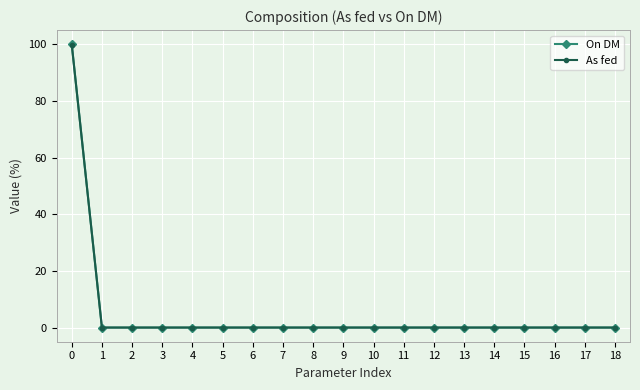

Reading right to left, list all the values displayed in this chart.

On DM: 18=0.0	17=0.0	16=0.0	15=0.0	14=0.0	13=0.0	12=0.0	11=0.0	10=0.0	9=0.0	8=0.0	7=0.0	6=0.0	5=0.0	4=0.0	3=0.0	2=0.0	1=0.0	0=100.0
As fed: 18=0.0	17=0.0	16=0.0	15=0.0	14=0.0	13=0.0	12=0.0	11=0.0	10=0.0	9=0.0	8=0.0	7=0.0	6=0.0	5=0.0	4=0.0	3=0.0	2=0.0	1=0.0	0=99.9